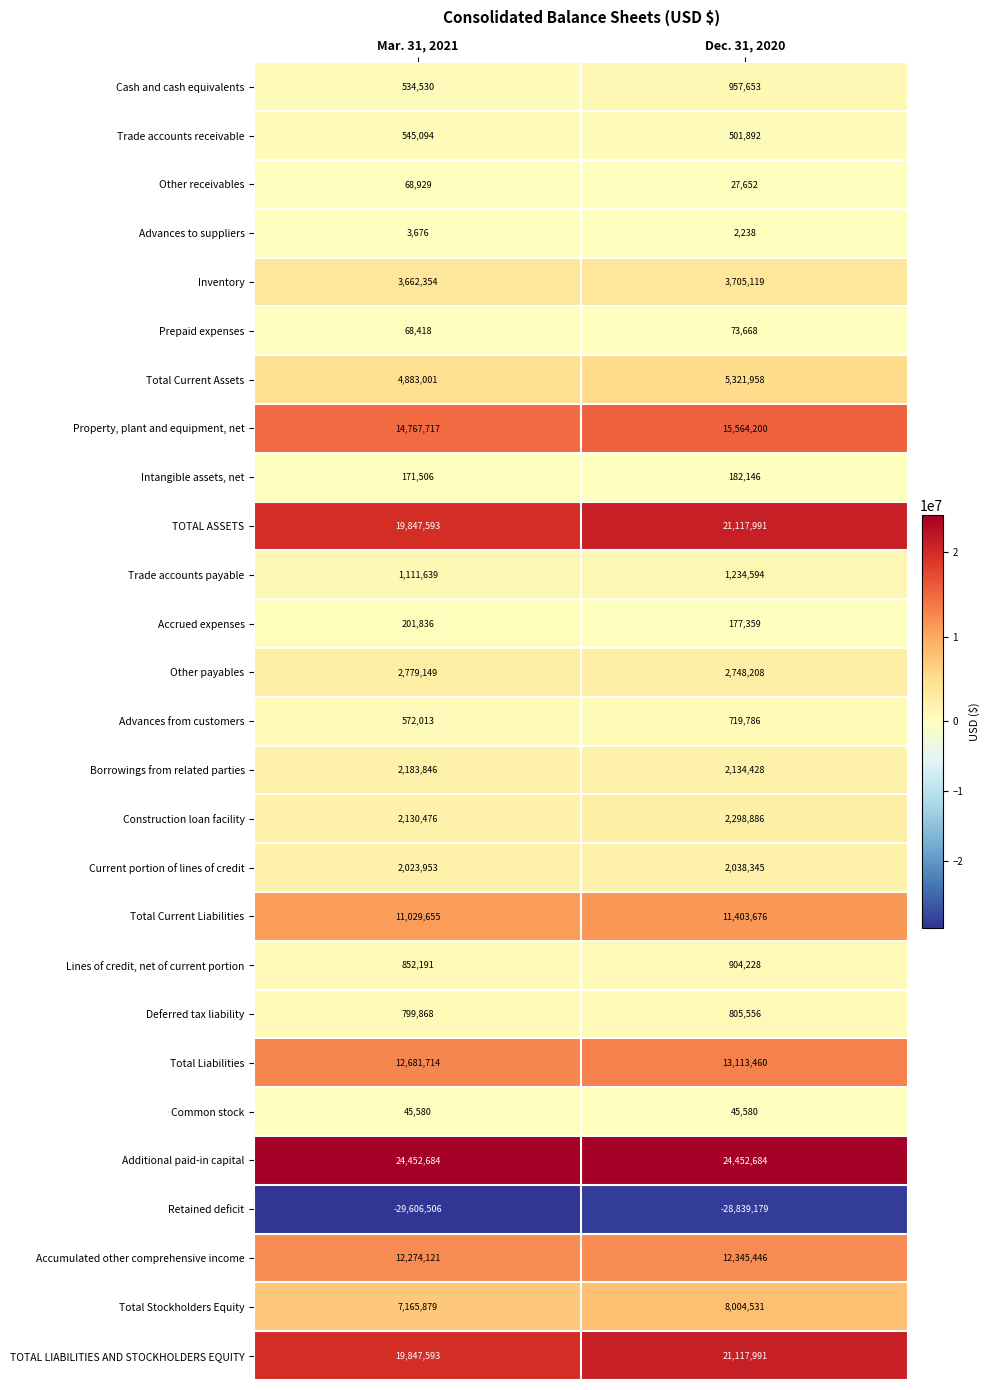

What is the lowest value of the Additional paid-in capital series?

24452684